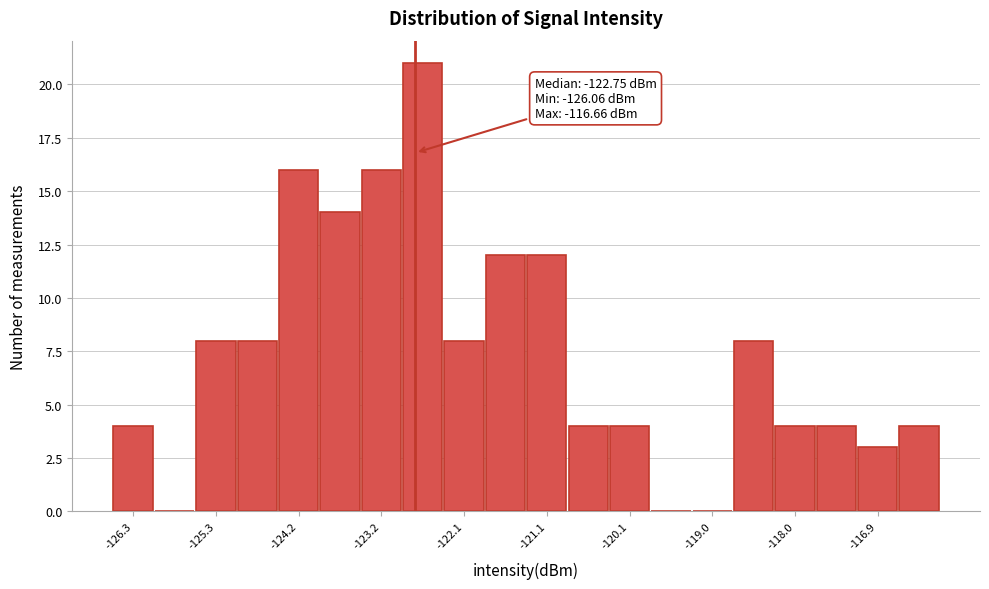

Around what value on the x-axis is the tallest bar? Give the approximate position of its centre, as read against the axis.

-122.6